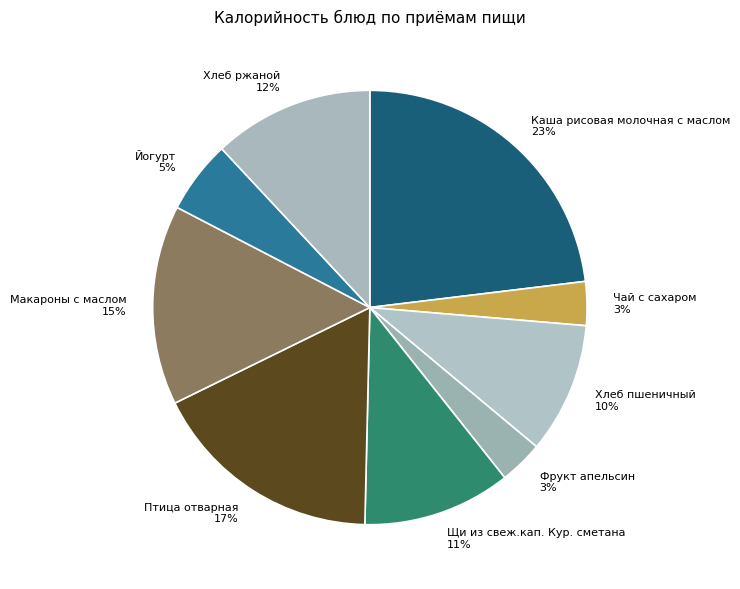

Between Каша рисовая молочная с маслом and Йогурт, which is larger?

Каша рисовая молочная с маслом